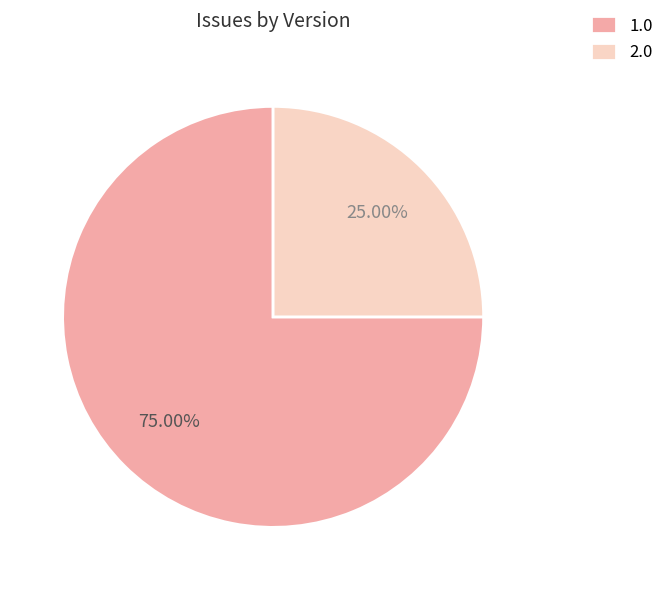

What is the smallest slice in the pie chart?

2.0